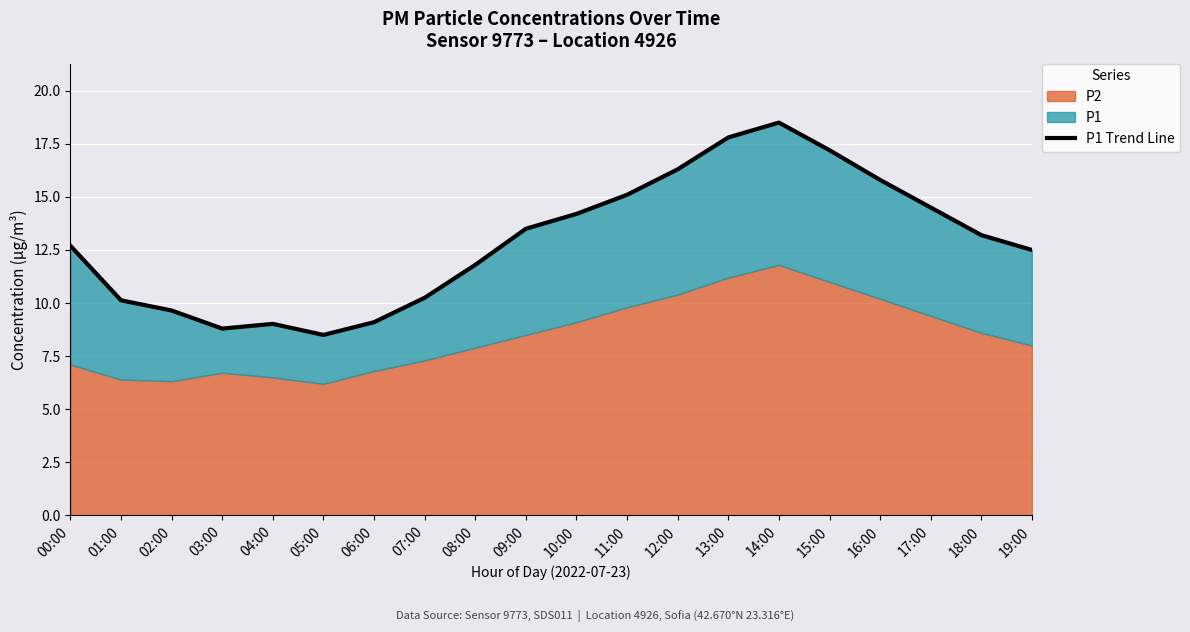

What is the sum of all values?

258.6